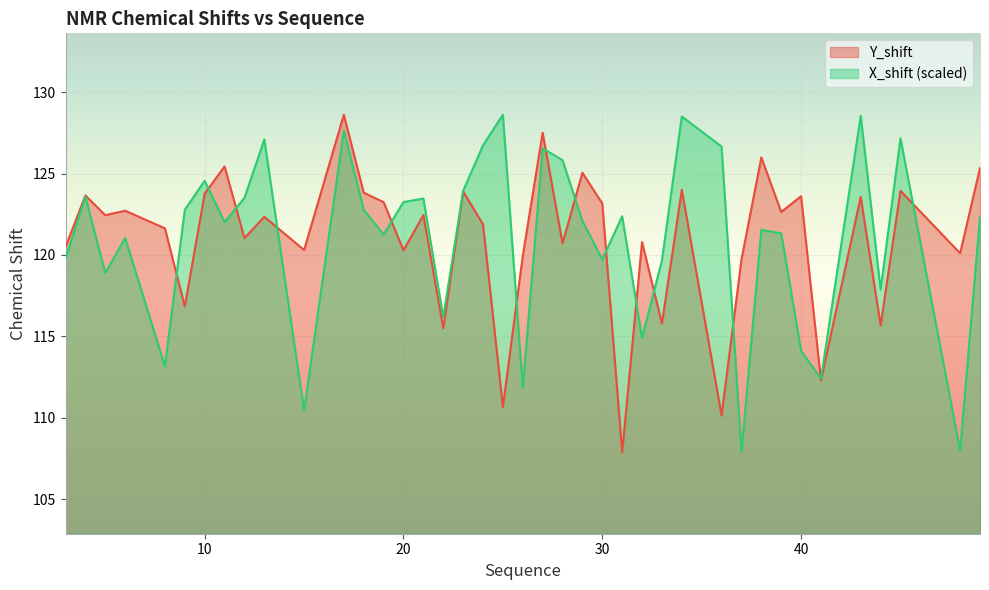

Where is the first local maximum for Y_shift?

4